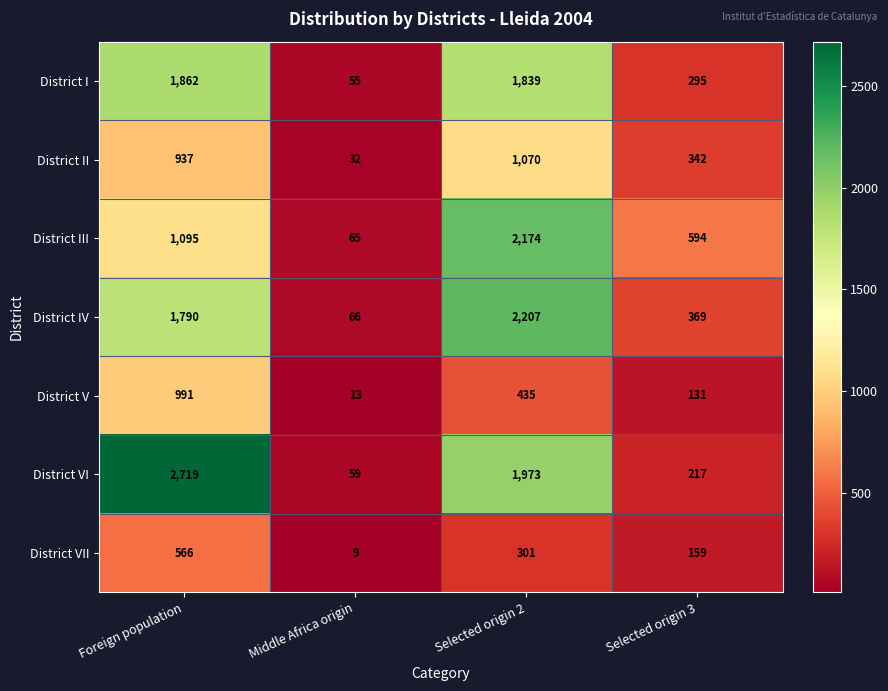

At how many categories does at least one series exceed 96?

3